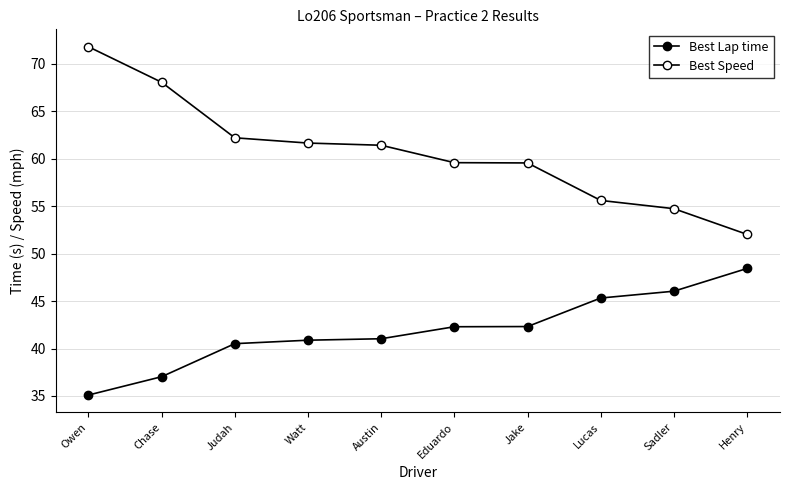

How many distinct data groups are displayed?

2